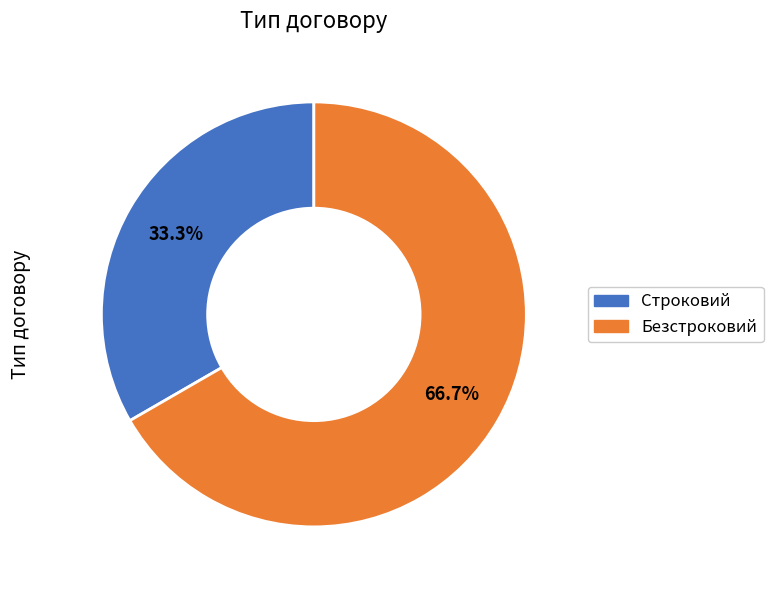

To the nearest percent, what portion does Безстроковий represent?

67%